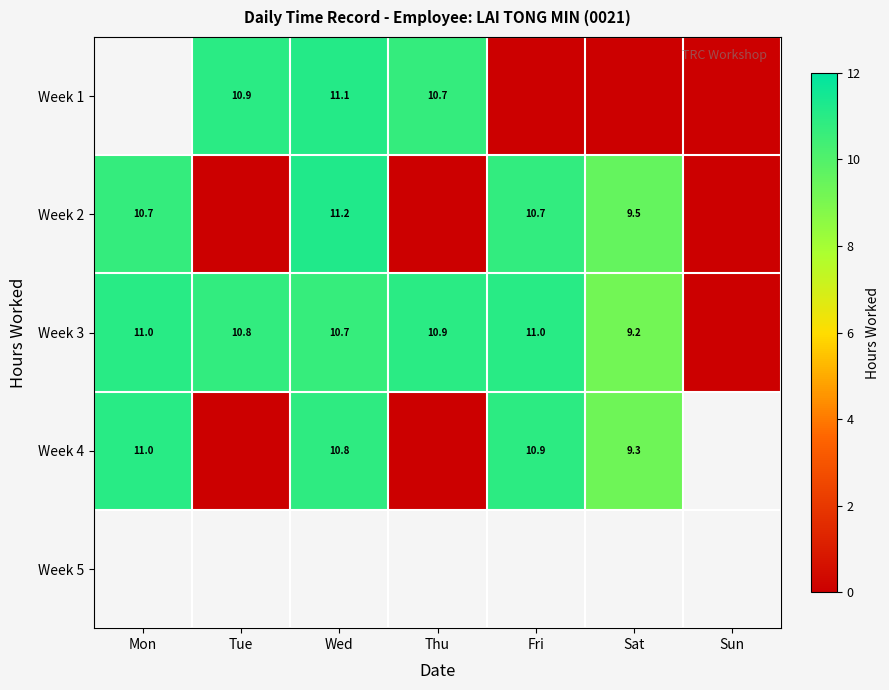

Count the Week 1 values in the range 0 to 10.

3